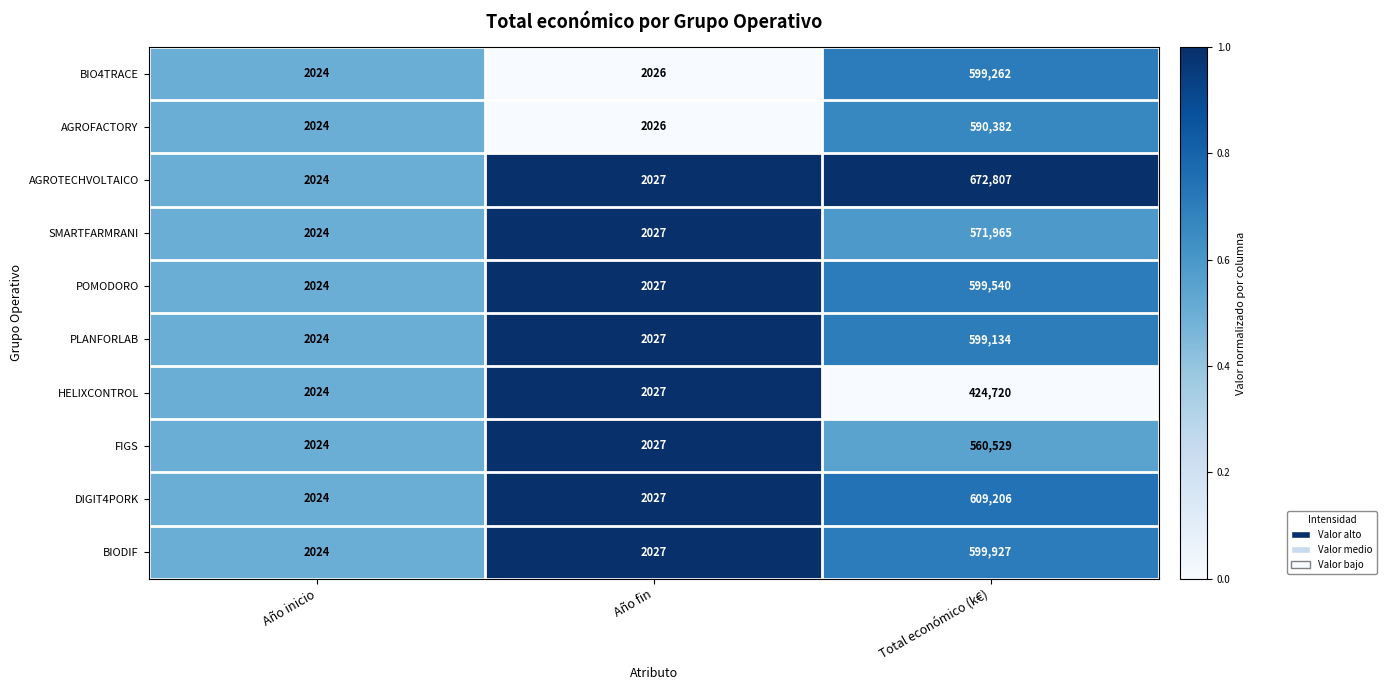

Which series has the largest total across all categories?

AGROTECHVOLTAICO